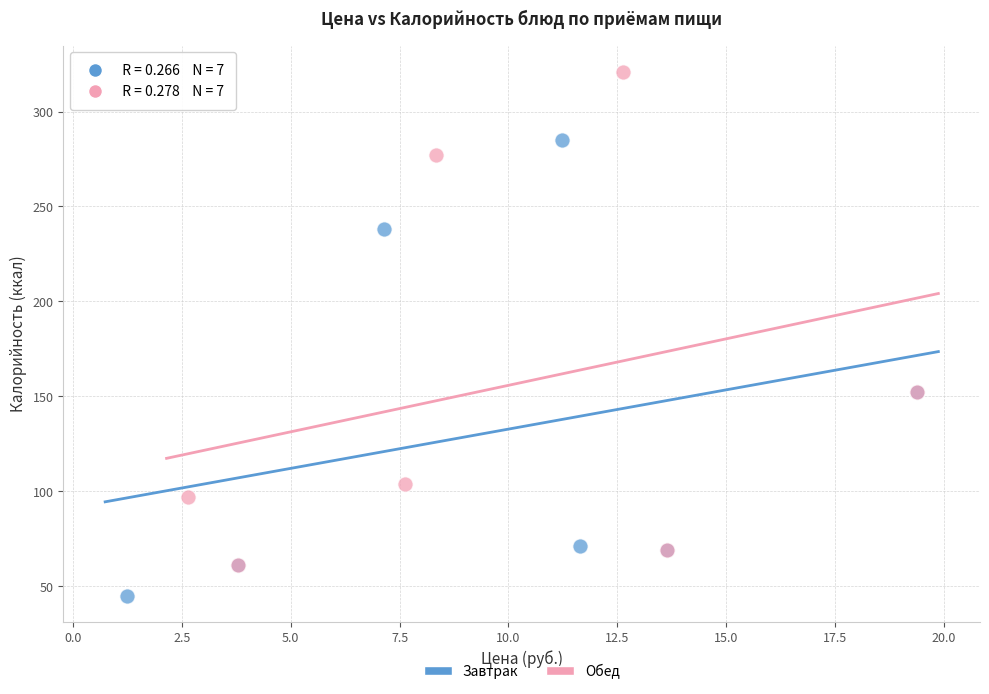

What are all the series names shown in the legend?

Завтрак, Обед